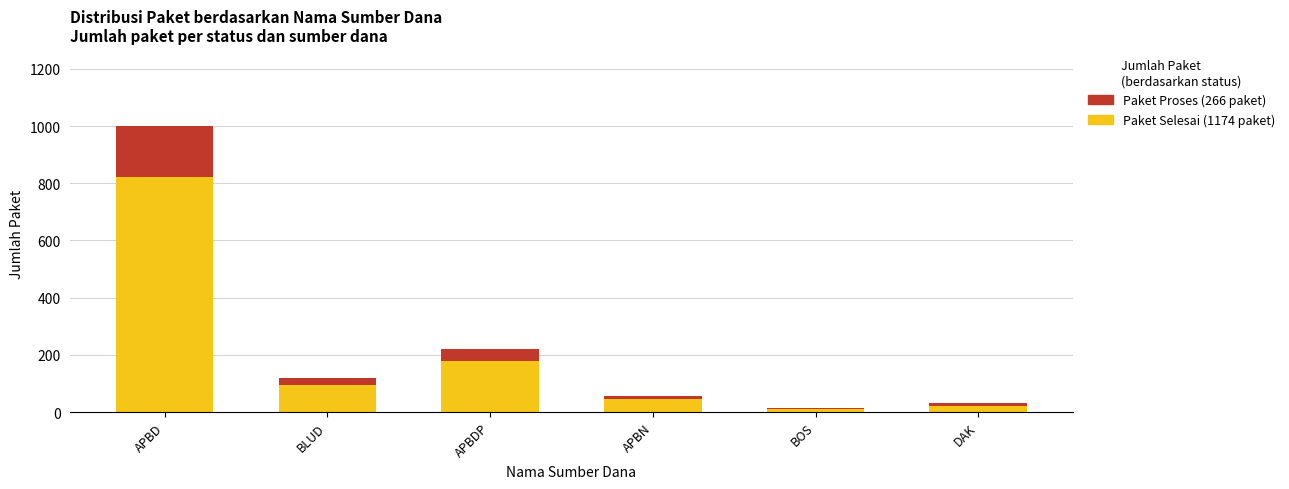

At which category is the sum across all series the highest?

APBD